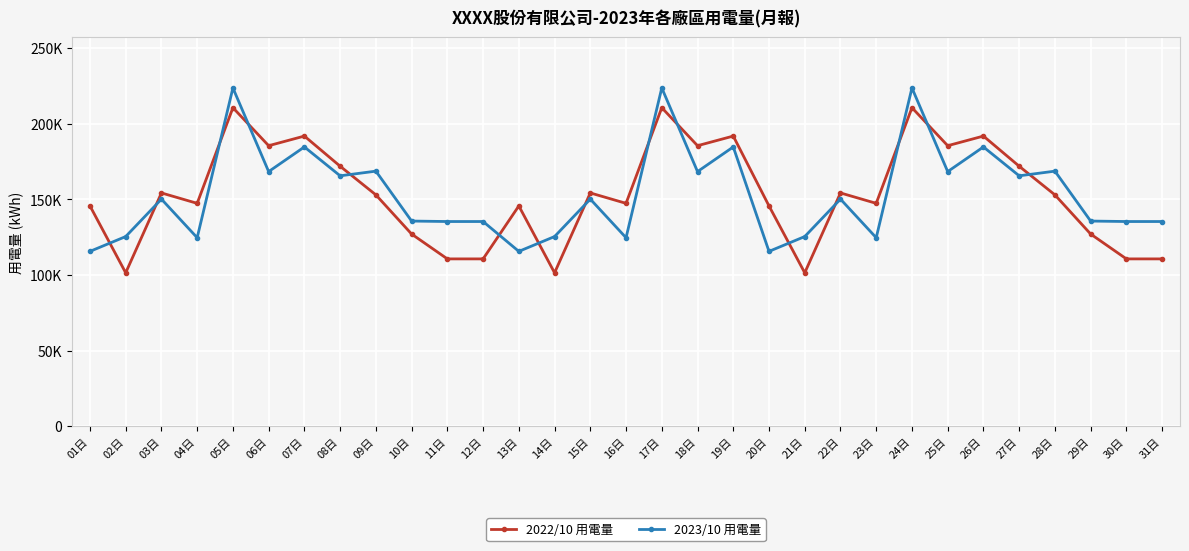

Reading left to right, transcribe all the data shown in this chart.

2022/10 用電量: 145560.6	101351.5	154144.3	147259.8	210479.7	185358.1	191718.5	171797.0	152864.4	126978.0	110548.9	110548.9	145560.6	101351.5	154144.3	147259.8	210479.7	185358.1	191718.5	145560.6	101351.5	154144.3	147259.8	210479.7	185358.1	191718.5	171797.0	152864.4	126978.0	110548.9	110548.9
2023/10 用電量: 115521.0	125315.0	150055.3	124544.0	223541.0	168240.0	184541.0	165458.0	168541.0	135555.0	135247.0	135247.0	115521.0	125315.0	150055.3	124544.0	223541.0	168240.0	184541.0	115521.0	125315.0	150055.3	124544.0	223541.0	168240.0	184541.0	165458.0	168541.0	135555.0	135247.0	135247.0